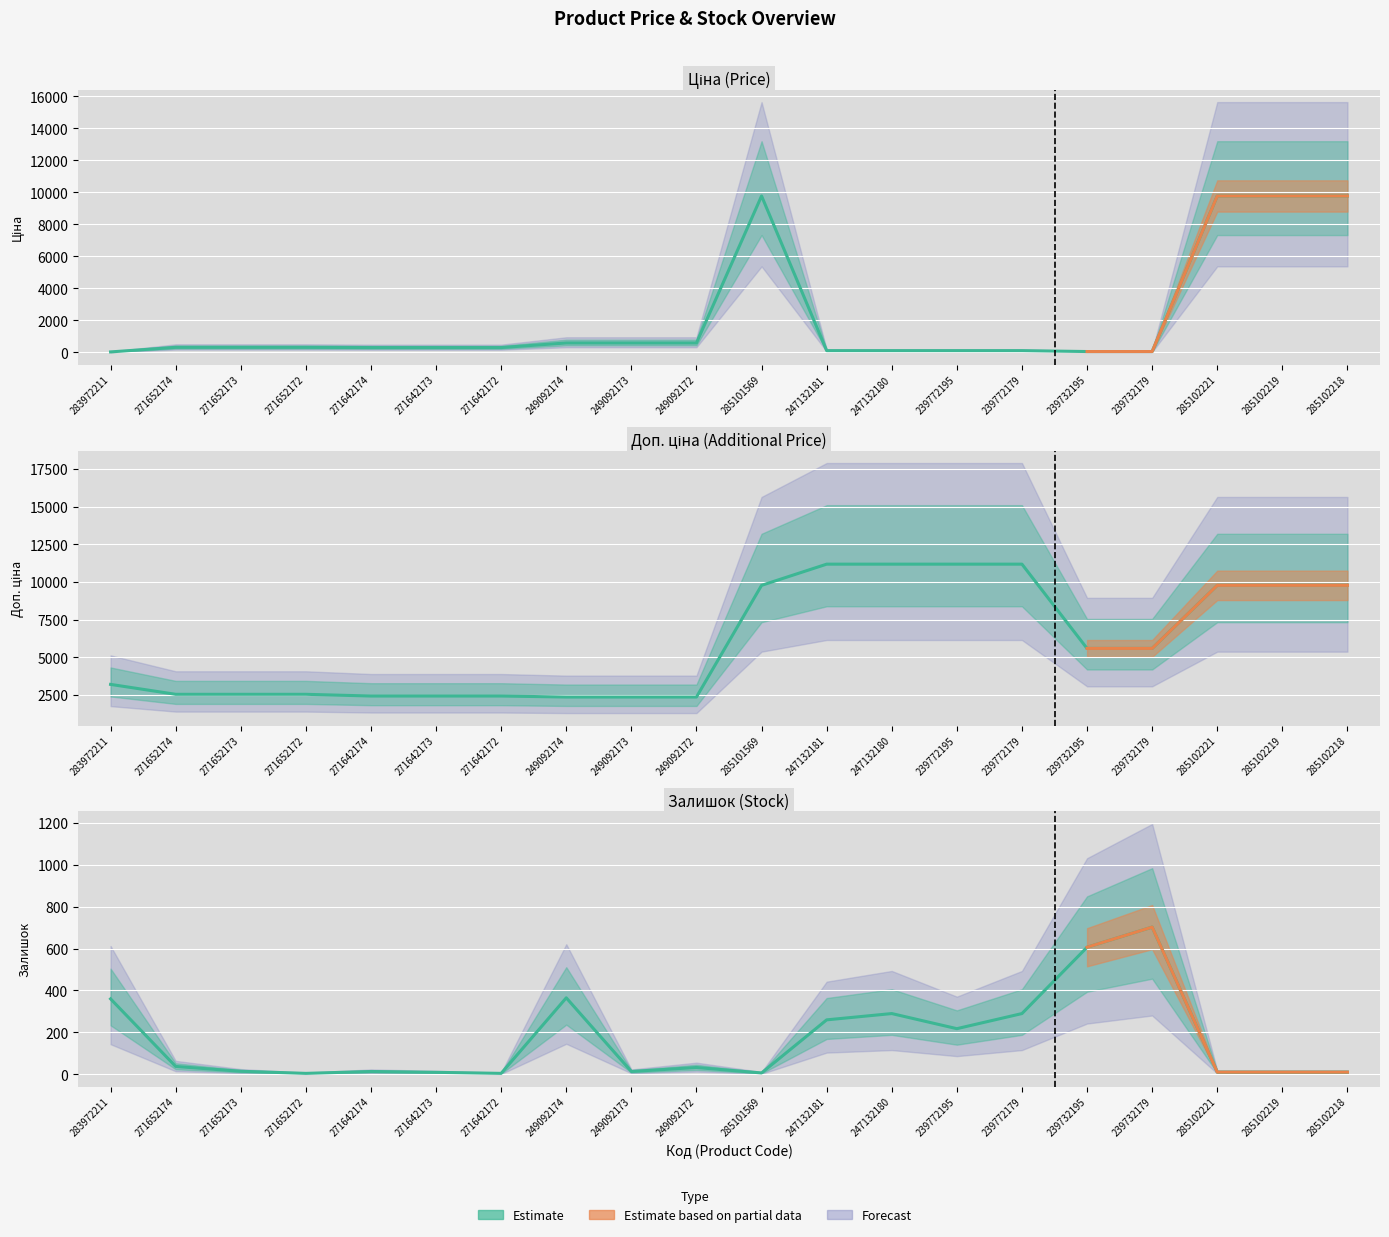

Where does the Ціна series first go above 318?

271652174